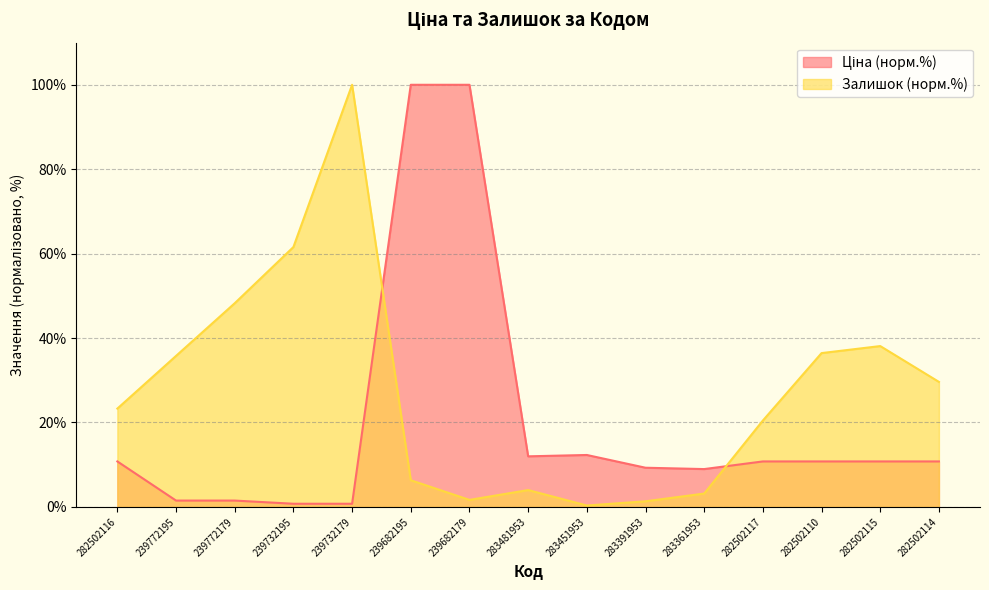

How many intersections are there between Ціна and Залишок?

2